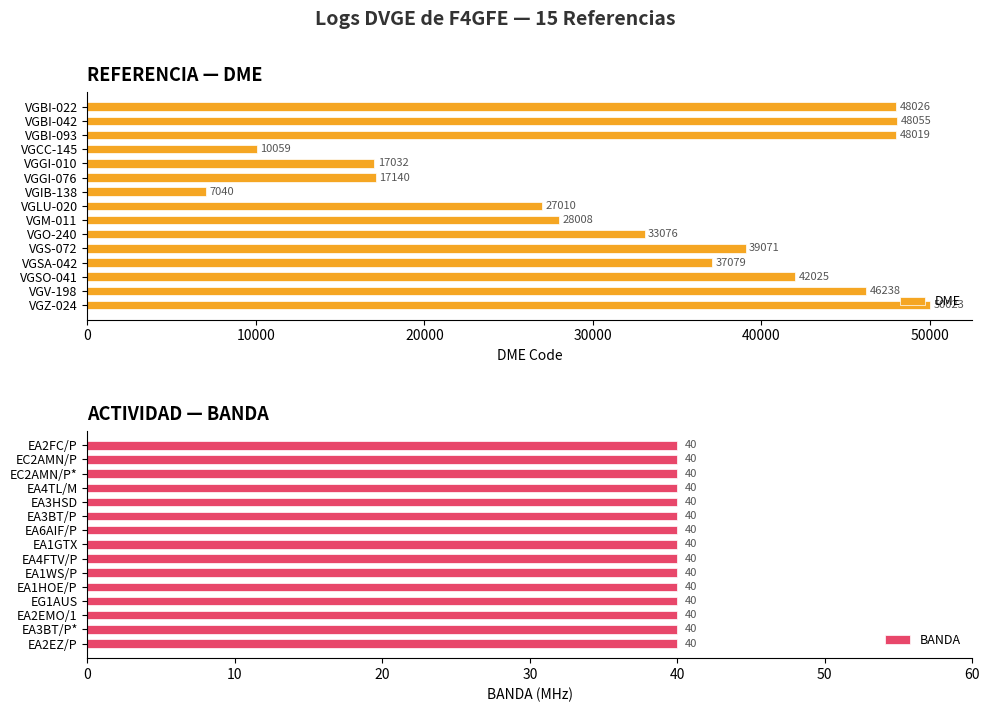

Where is DME nearest to the value 28531?

VGM-011